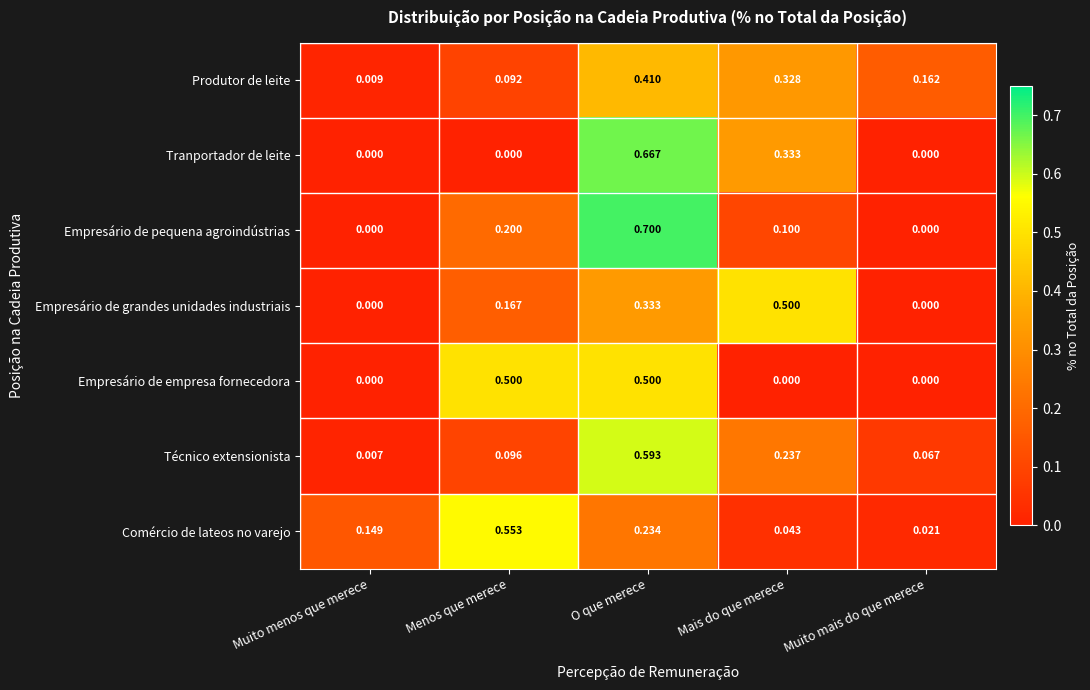

Which series has the widest spread of values?

Empresário de pequena agroindústrias